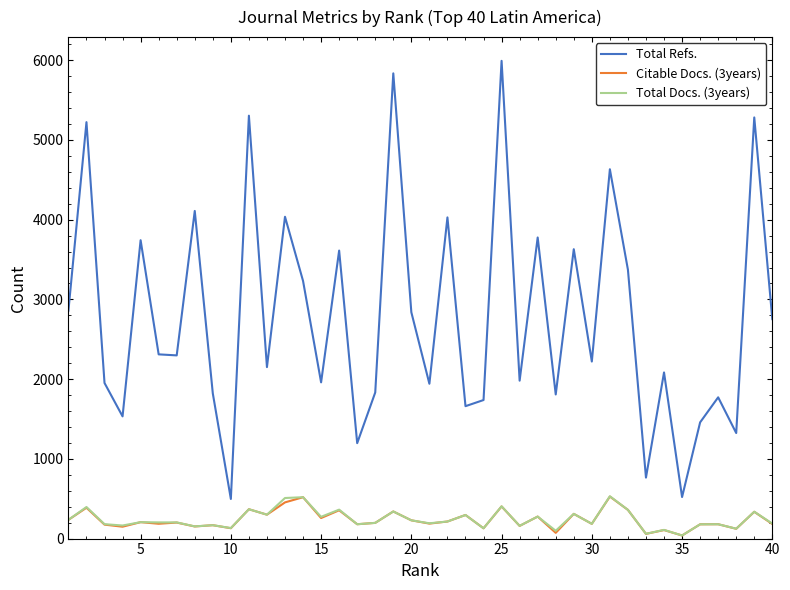

True or false: Citable Docs. (3years) and Total Refs. intersect in this chart.

False